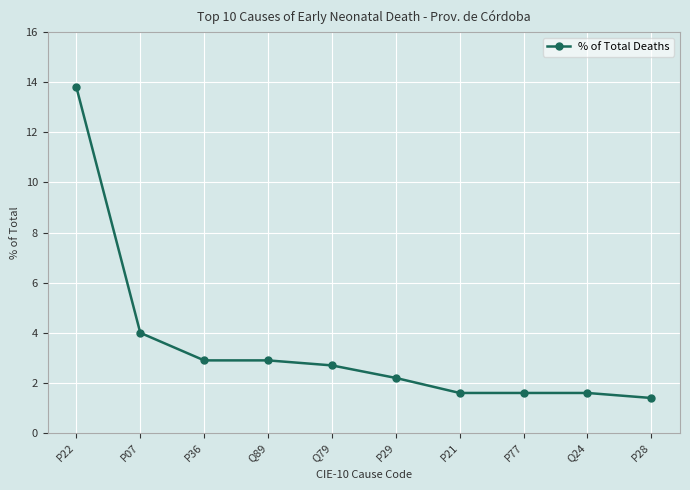

True or false: the data shows 1.6 at P77.

True